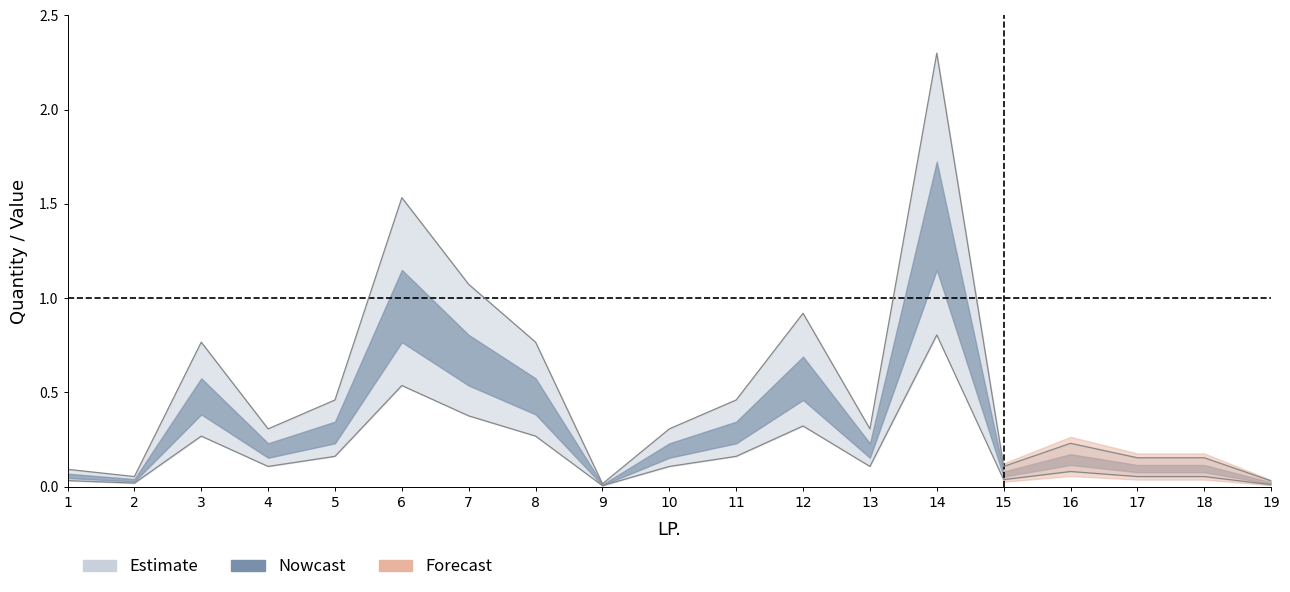

Reading left to right, list all the values displayed in this chart.

0.1	0.1	0.8	0.3	0.5	1.5	1.1	0.8	0.0	0.3	0.5	0.9	0.3	2.3	0.1	0.2	0.2	0.2	0.0